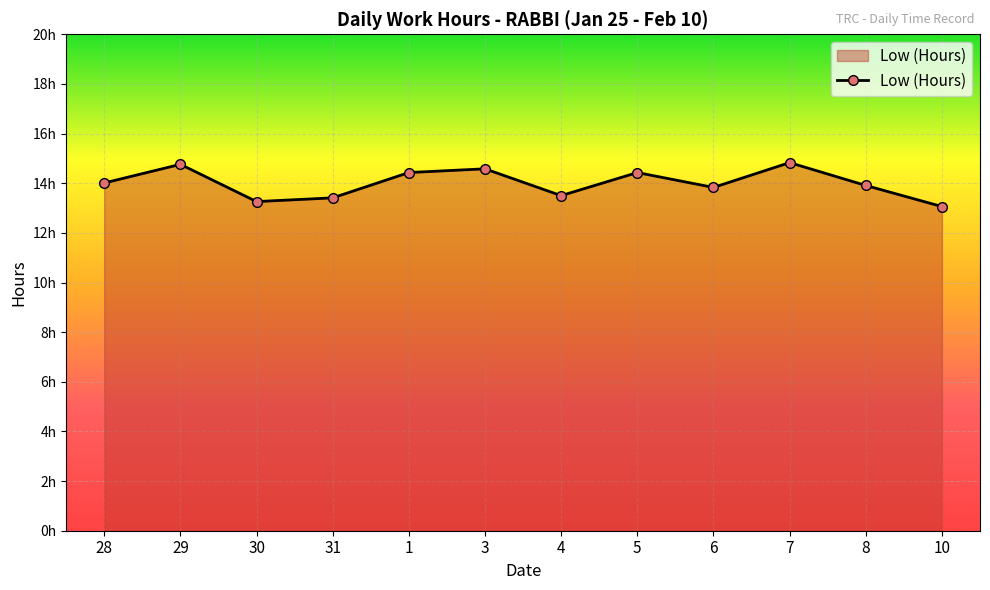

Reading left to right, extract all data points from this chart.

14.0	14.8	13.3	13.4	14.4	14.6	13.5	14.4	13.8	14.8	13.9	13.1